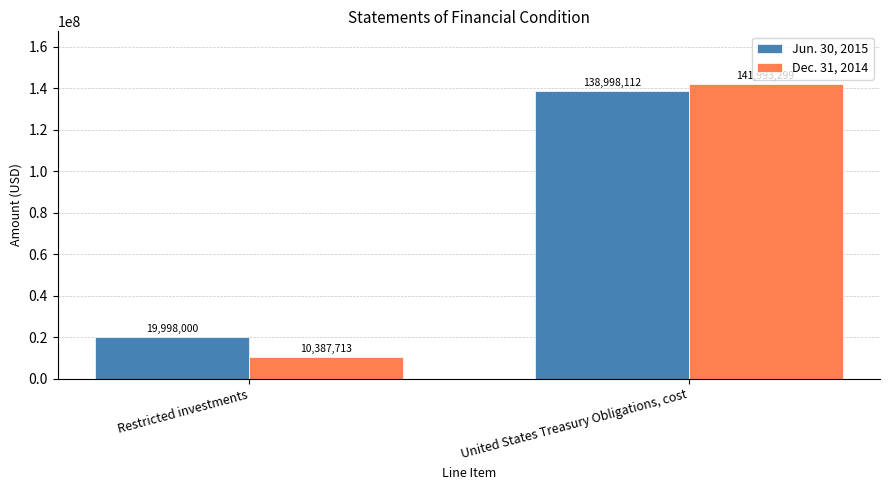

Is it true that Jun. 30, 2015 equals 35573636 at Restricted investments?

False